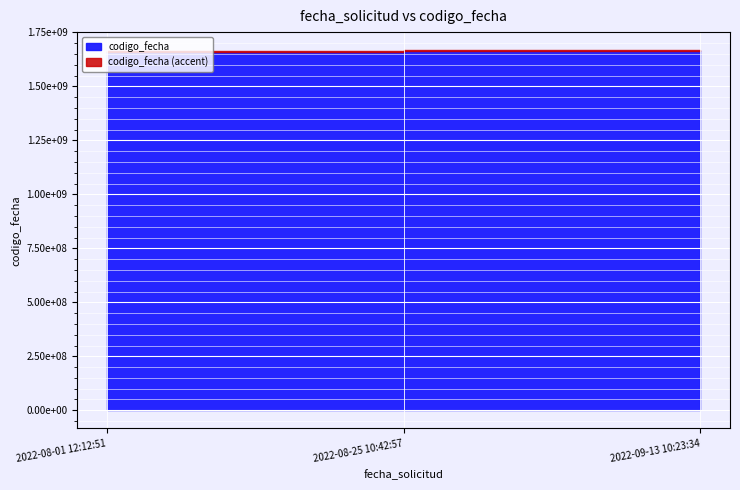

What is the sum of the values at 2022-08-25 10:42:57 and 2022-08-01 12:12:51?

3321381715